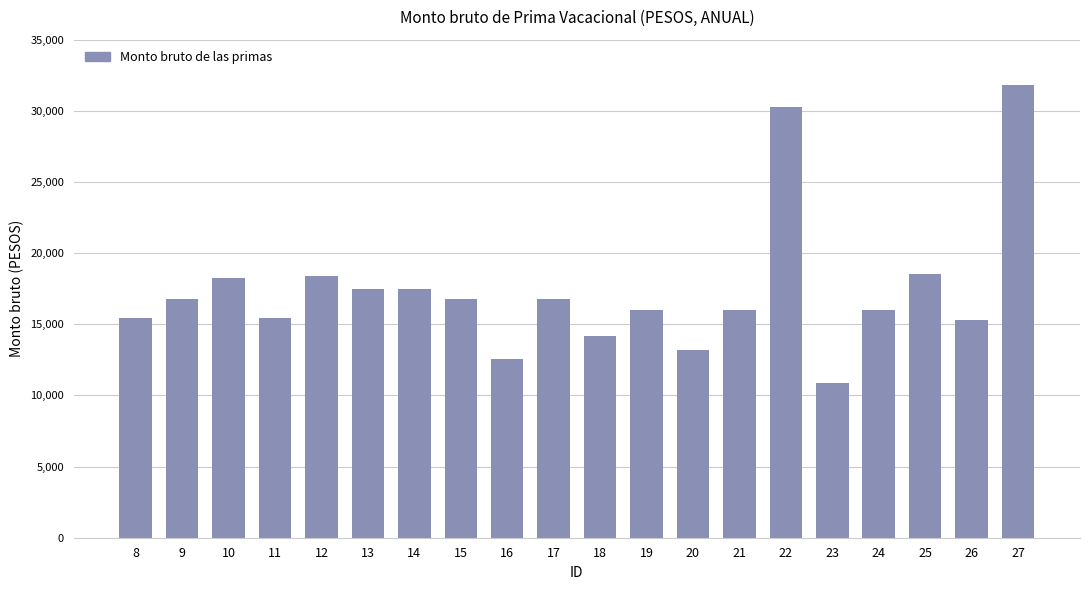

The chart shows a value of 18564.9 at 25. True or false?

True